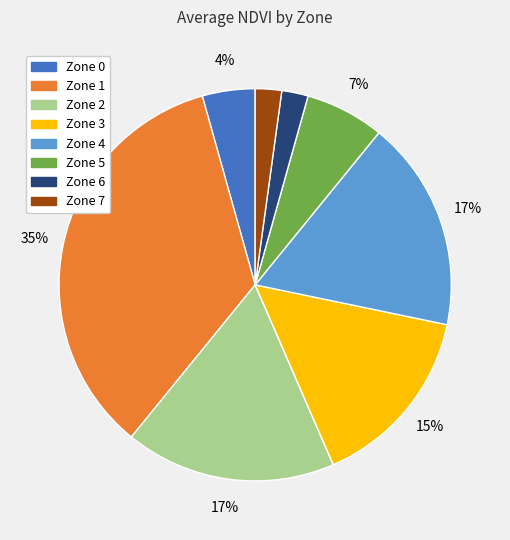

Do Zone 0 and Zone 4 together represent more than half of the pie?

No